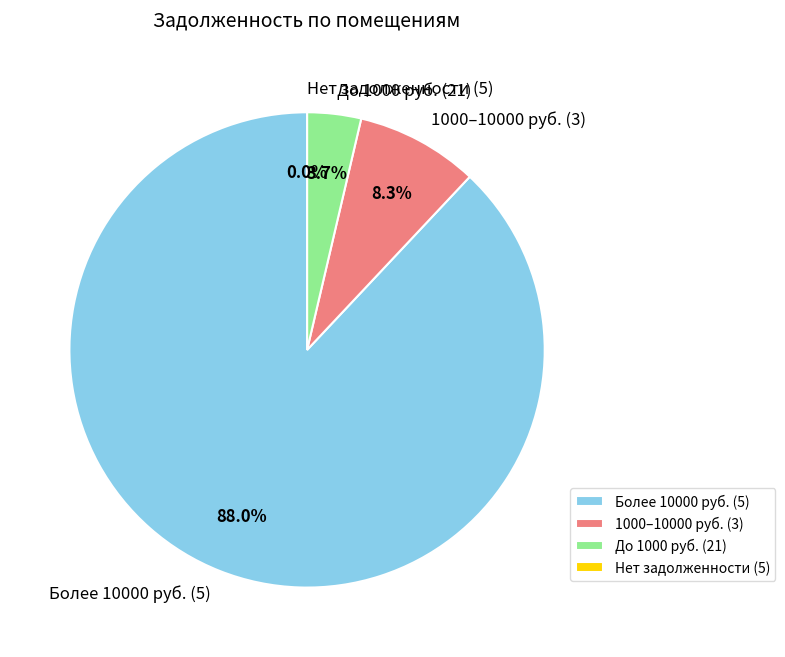

Does 20 represent more than half of the total?

No